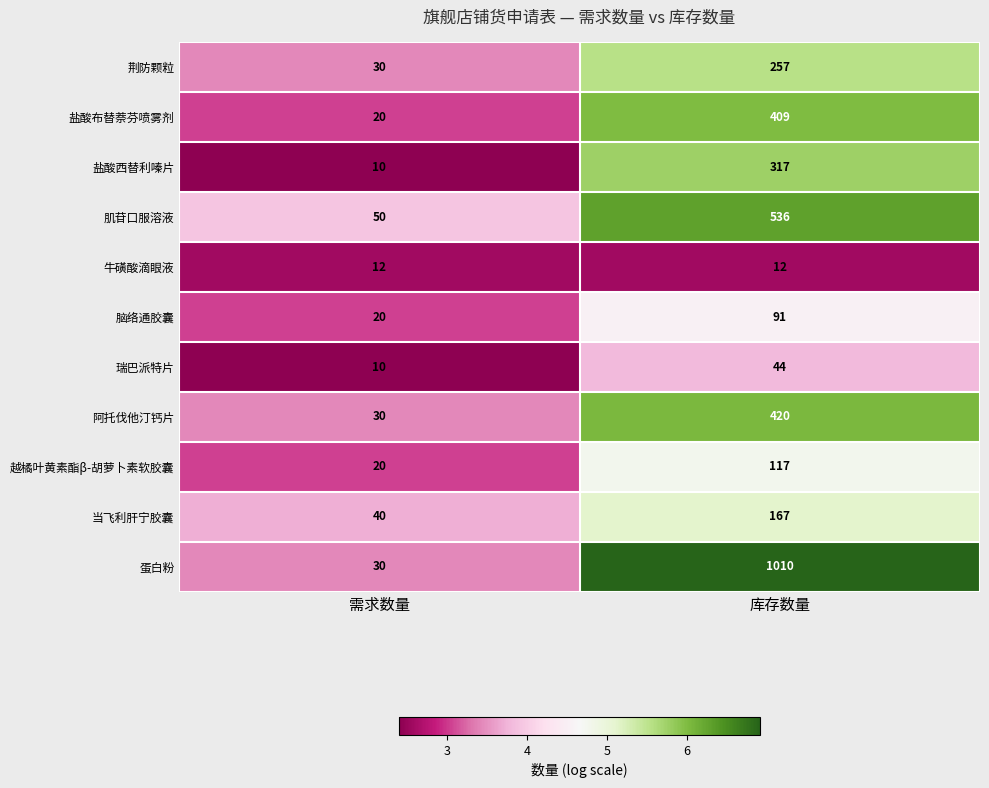

What is the difference between the 阿托伐他汀钙片 values at 需求数量 and 库存数量?

390